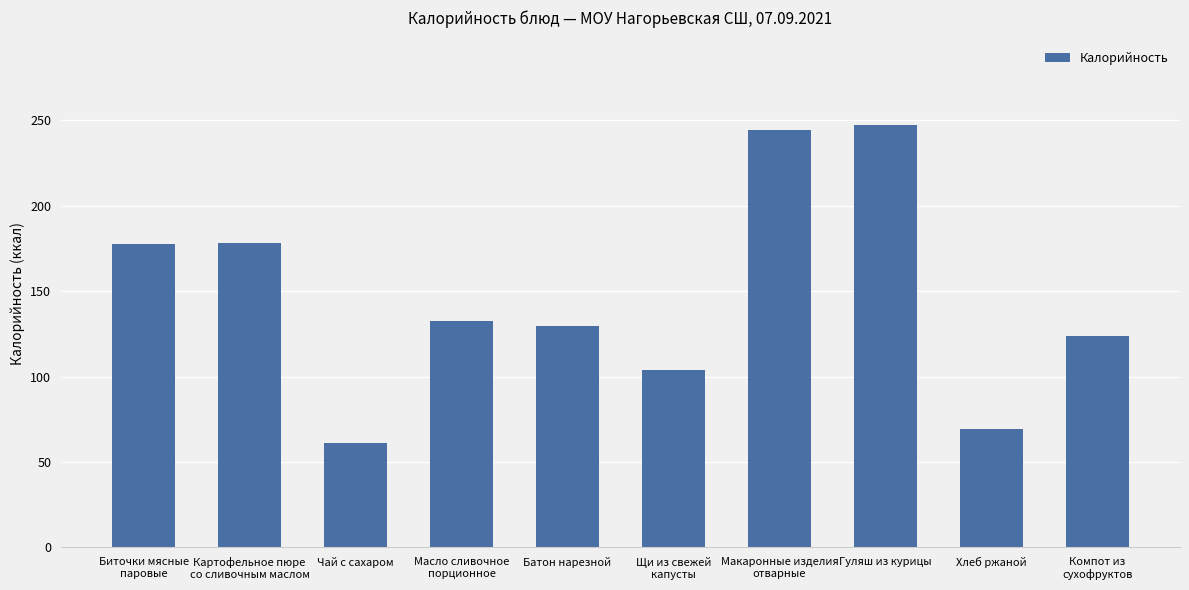

Is it true that the value at Батон нарезной is 36.5?

False